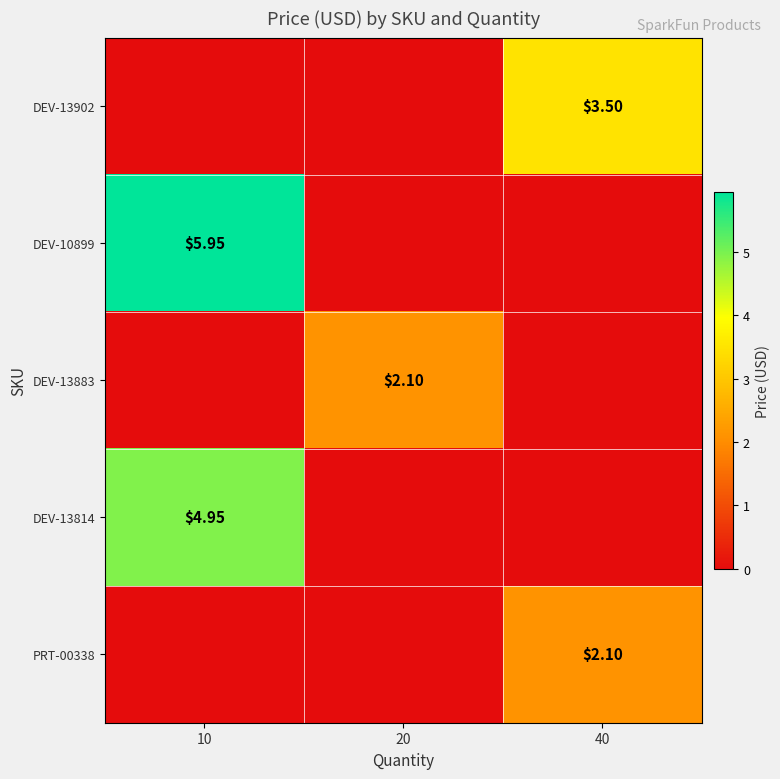

Between 10 and 20, which series saw the biggest shift?

DEV-10899